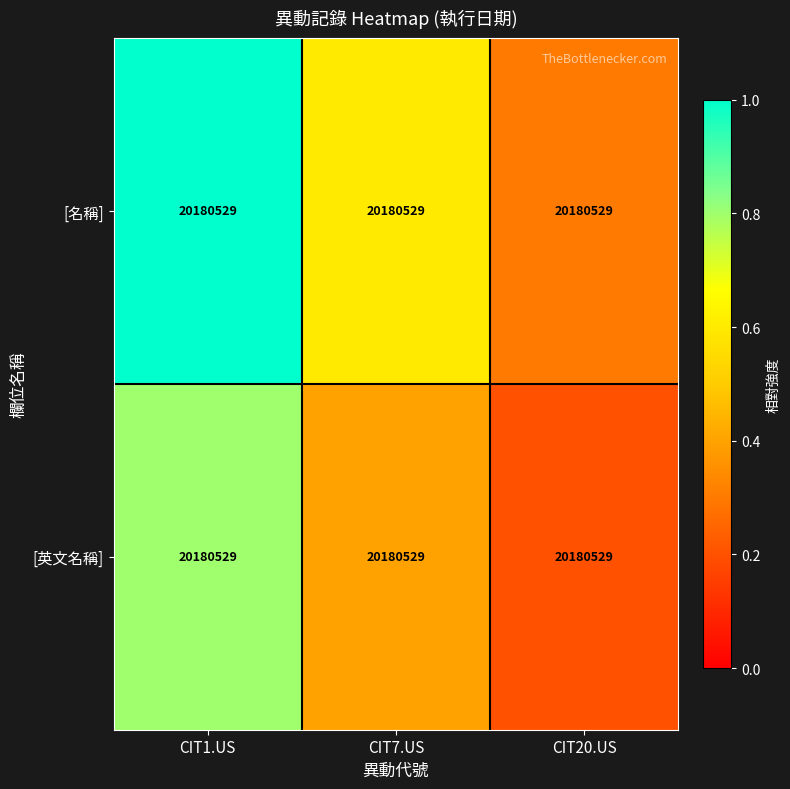

Between CIT1.US and CIT7.US, which series saw the biggest shift?

[名稱]